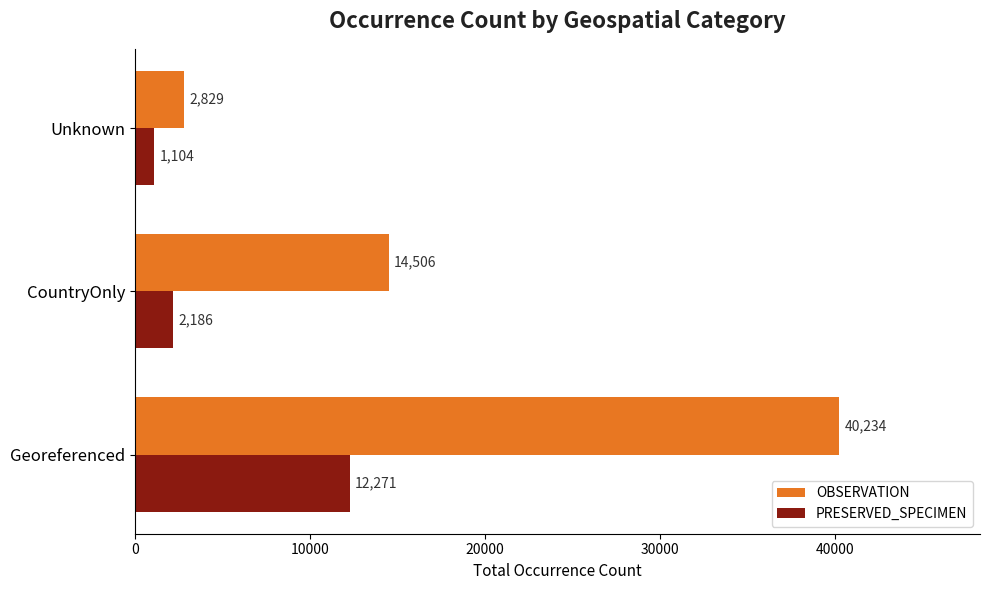

What is the greatest value displayed?

40234